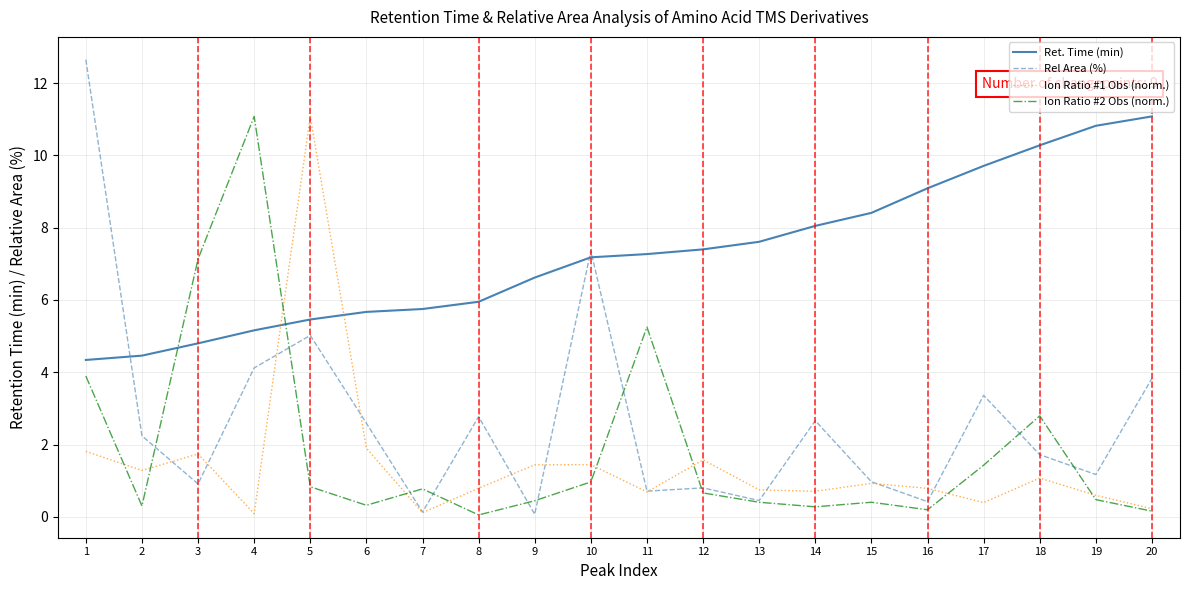

What is the maximum value for Rel Area (%)?

12.7